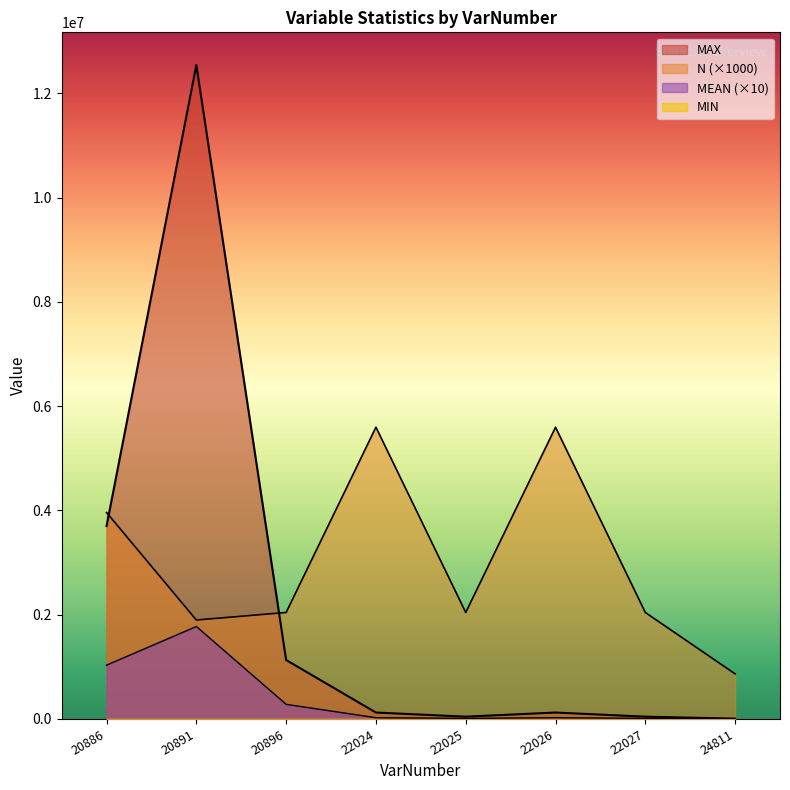

Between 20886 and 24811, which is larger?

20886